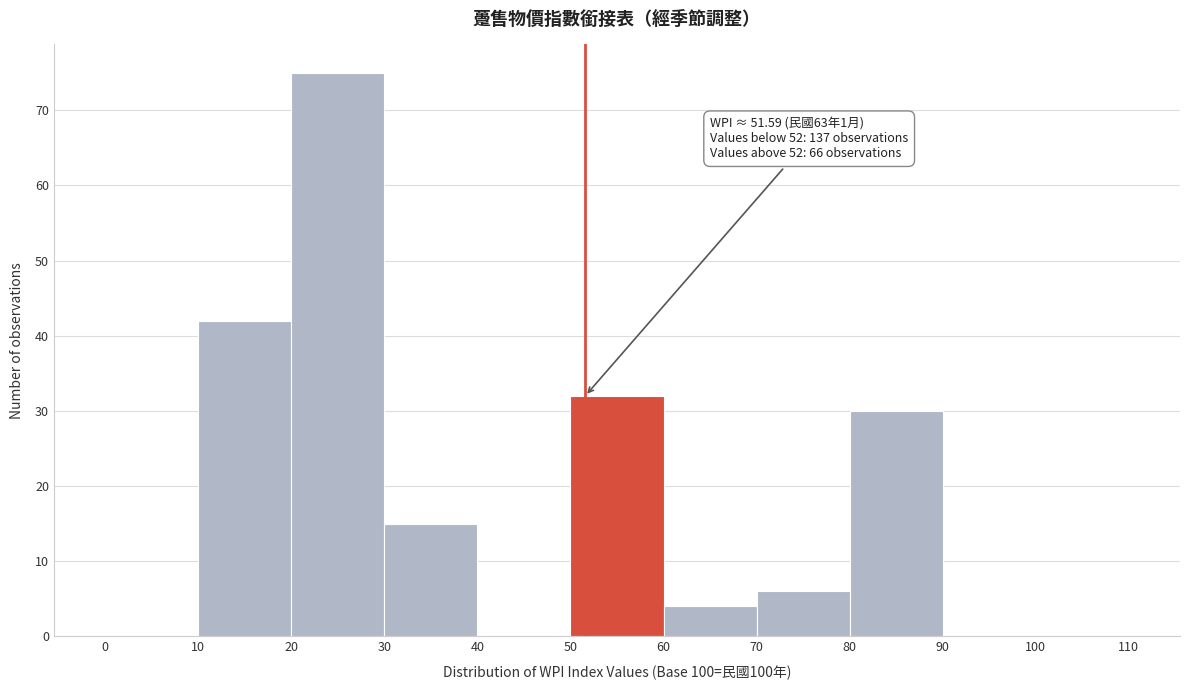

Which range on the x-axis has the tallest bar?

20 to 30